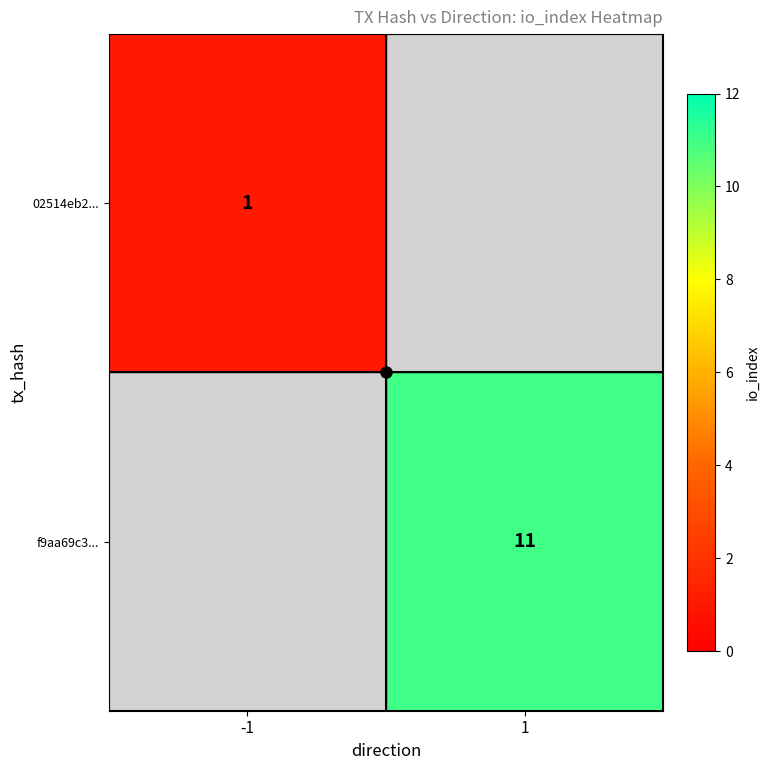

Rank the series at 1 from highest to lowest value.

02514eb2..., f9aa69c3...